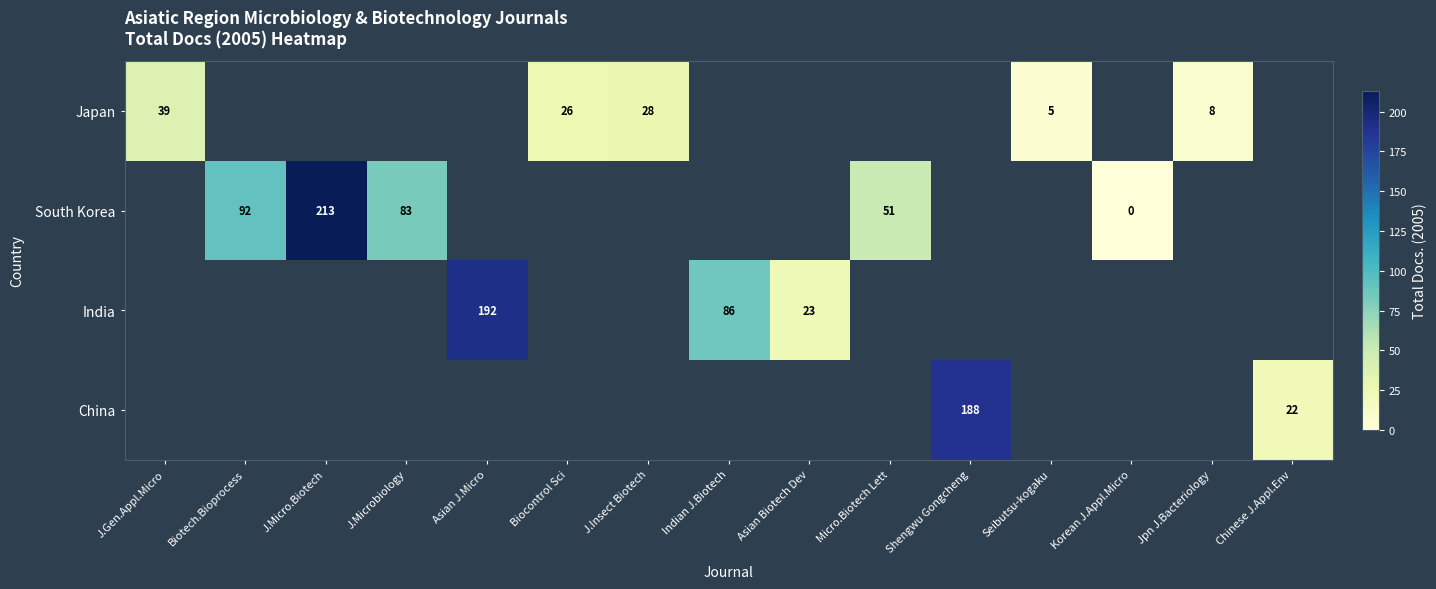

Which category has the lowest value across all series?

Korean J.Appl.Micro